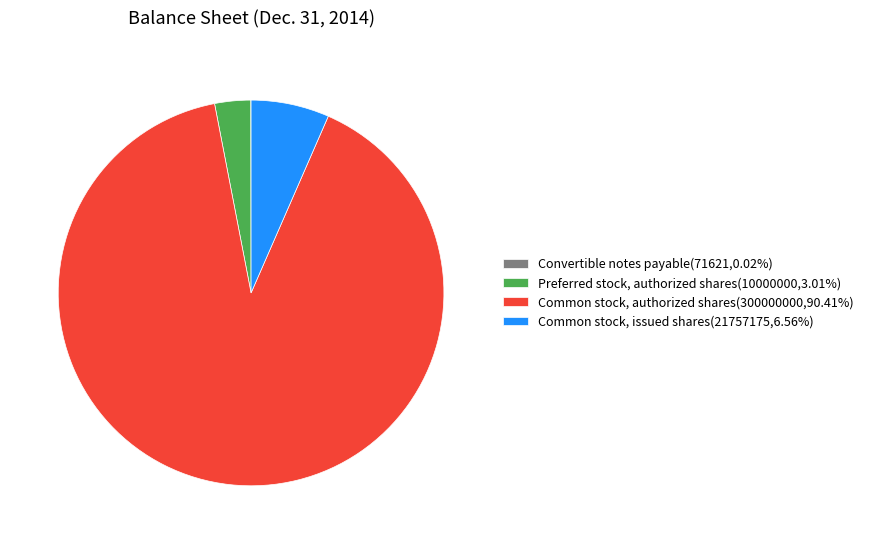

Do Common stock, authorized shares(300000000,90.41%) and Common stock, issued shares(21757175,6.56%) together represent more than half of the pie?

Yes